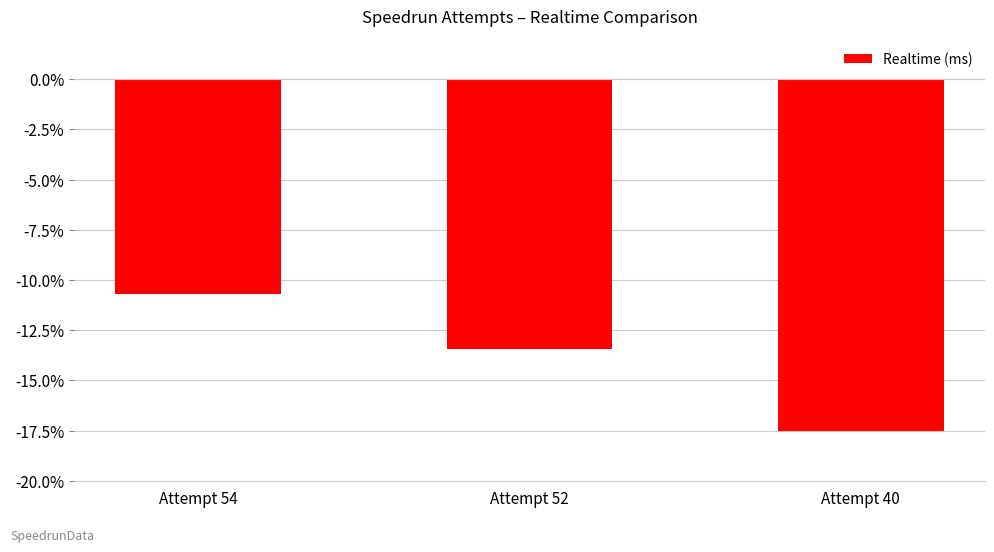

Reading left to right, list all the values displayed in this chart.

-10.7	-13.4	-17.5